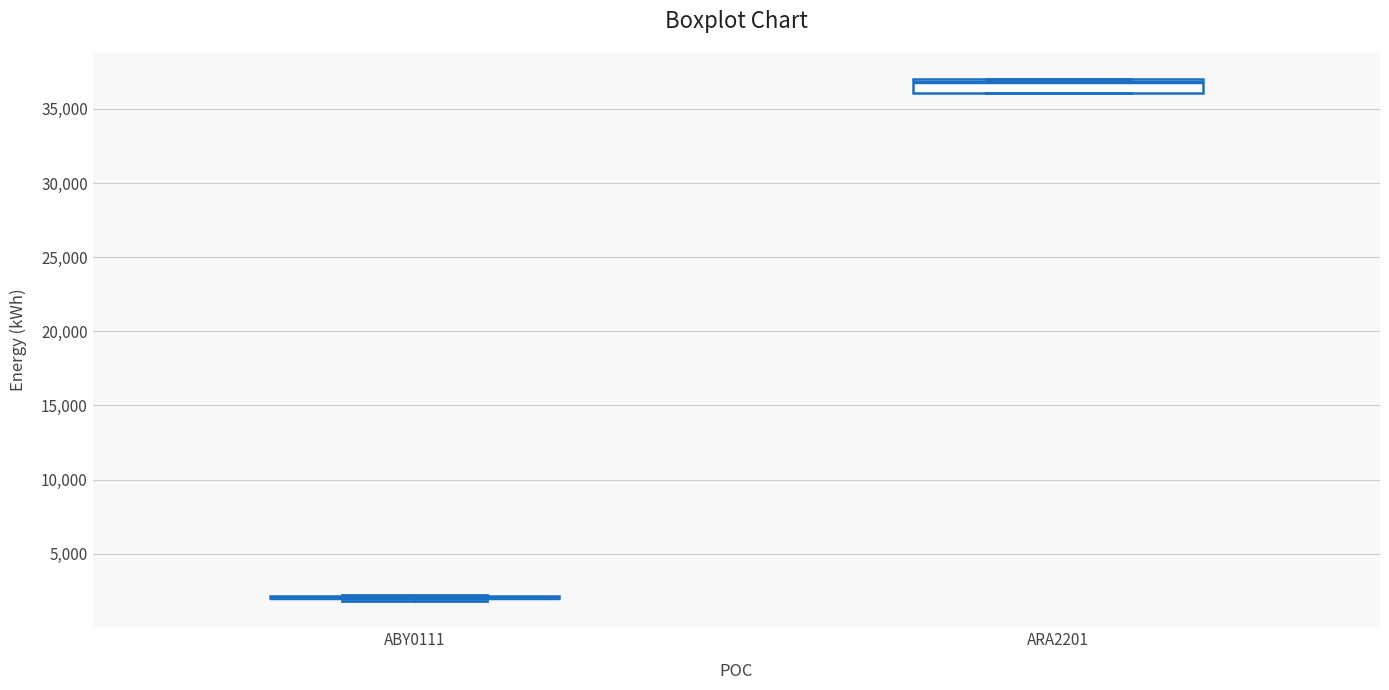

Reading left to right, read every box against the y-axis: the position of its median line, the range the box covers, and the ends of its whiskers. The values are not printed on the chart, so give them approximately, as read against the axis.

ABY0111: box collapsed to a line at 2000, whiskers 2000 to 2000
ARA2201: median 37000 (just below the box's upper edge), box 36000 to 37000, whiskers 36000 to 37000